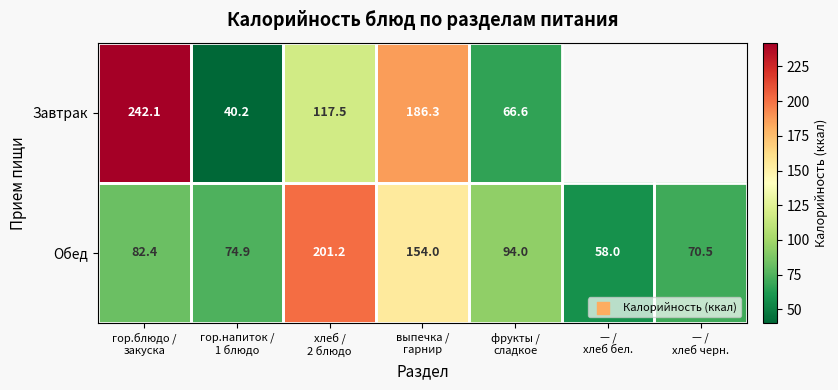

What is the maximum value for Обед?

201.2